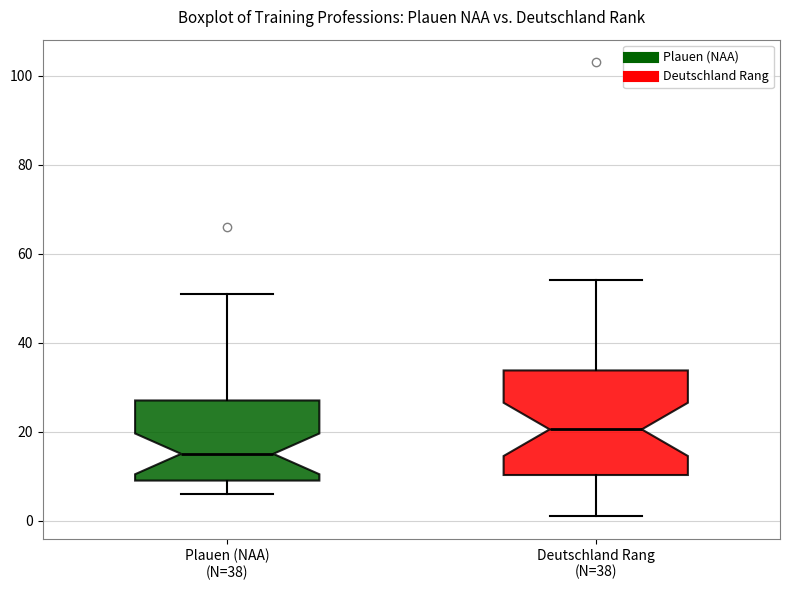

Reading left to right, read every box against the y-axis: the position of its median line, the range the box covers, and the ends of its whiskers. The values are not printed on the chart, so give them approximately, as read against the axis.

Plauen (NAA) (N=38): median 16, box 10 to 28, whiskers 6 to 52
Deutschland Rang (N=38): median 20, box 10 to 34, whiskers 2 to 54